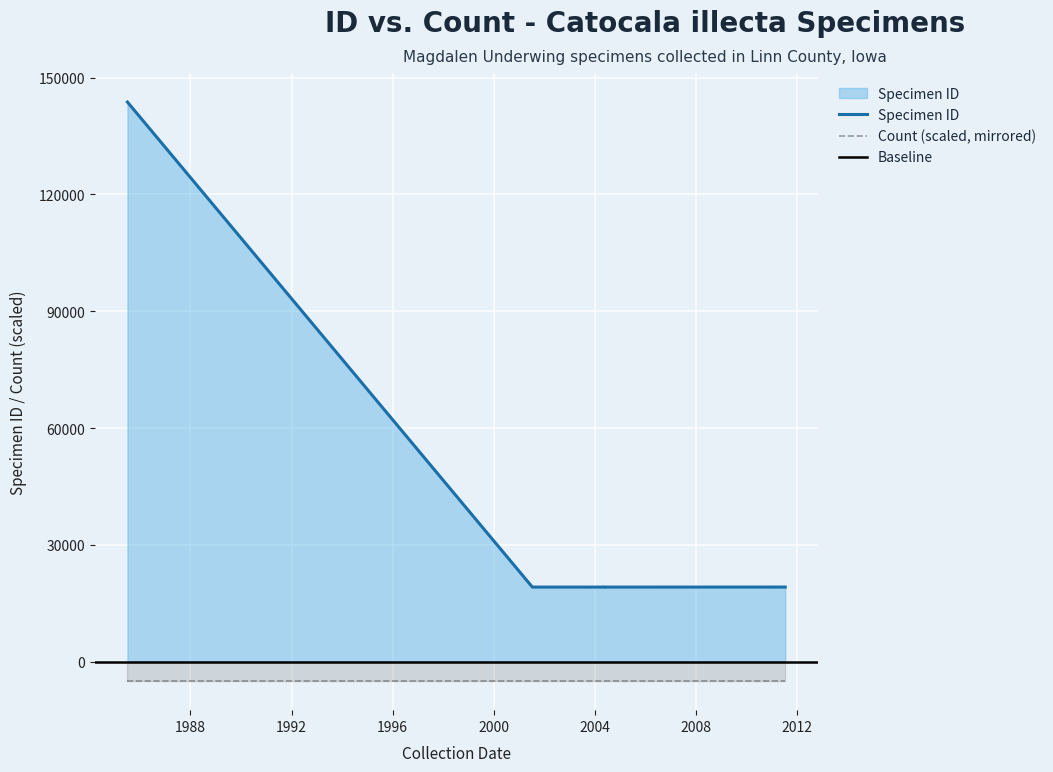

Which series changed the most between 2004-05-15 and 2011-07-10?

ID